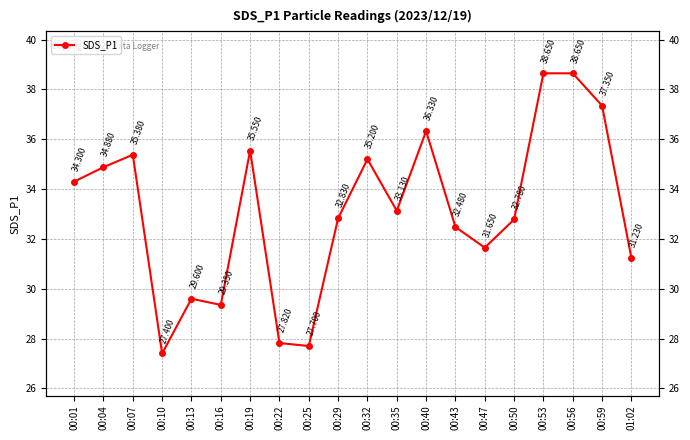

How many lines are shown in the chart?

1